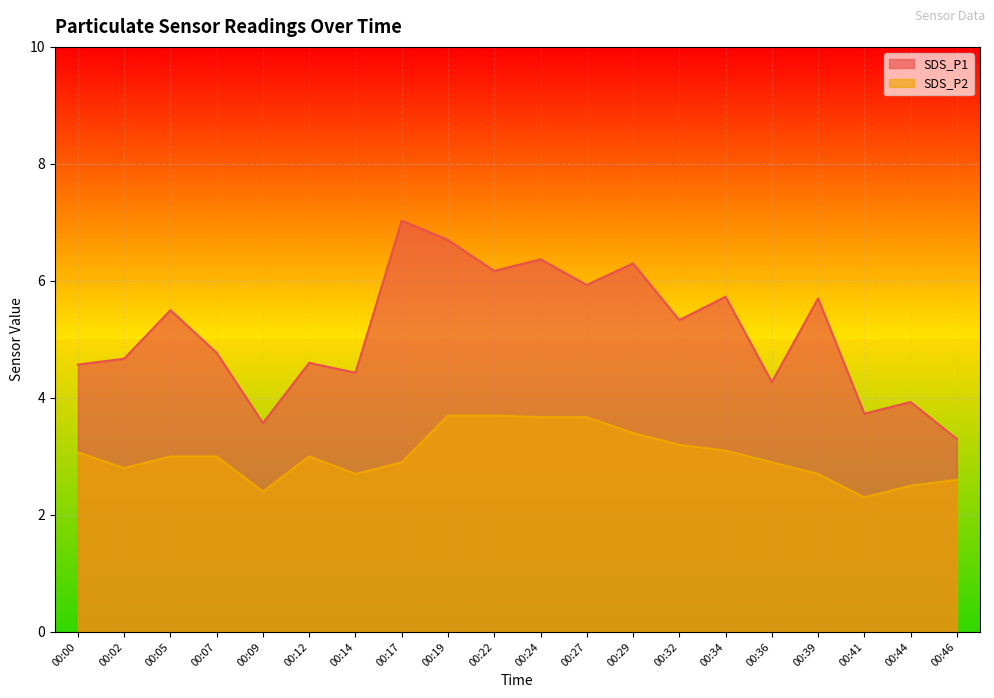

What is the sum of all SDS_P2 values?

60.3